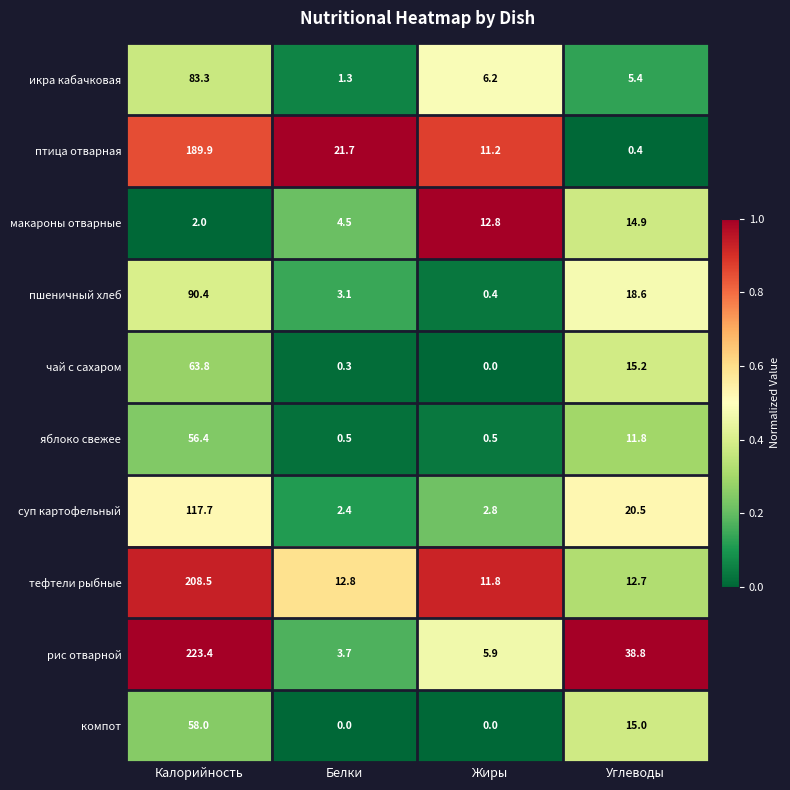

Count the number of data series in this chart.

10